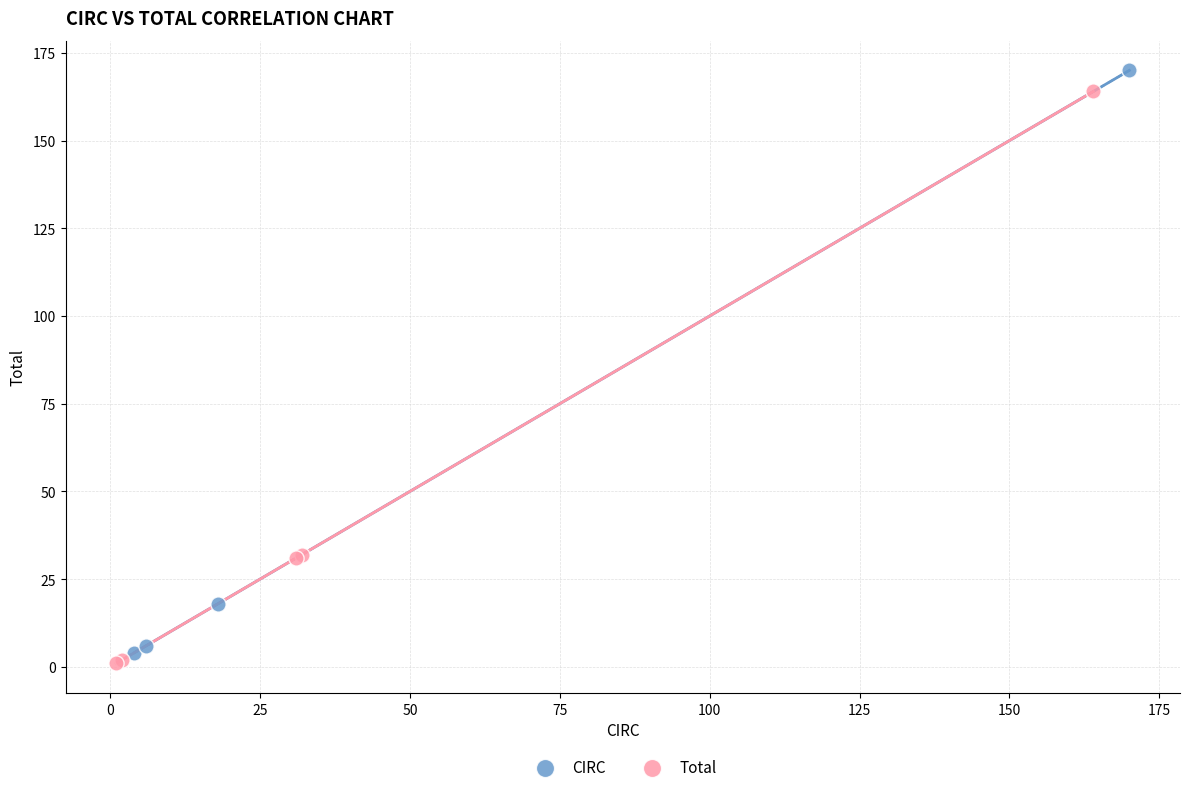

Which series contains the lowest Y value?

Total